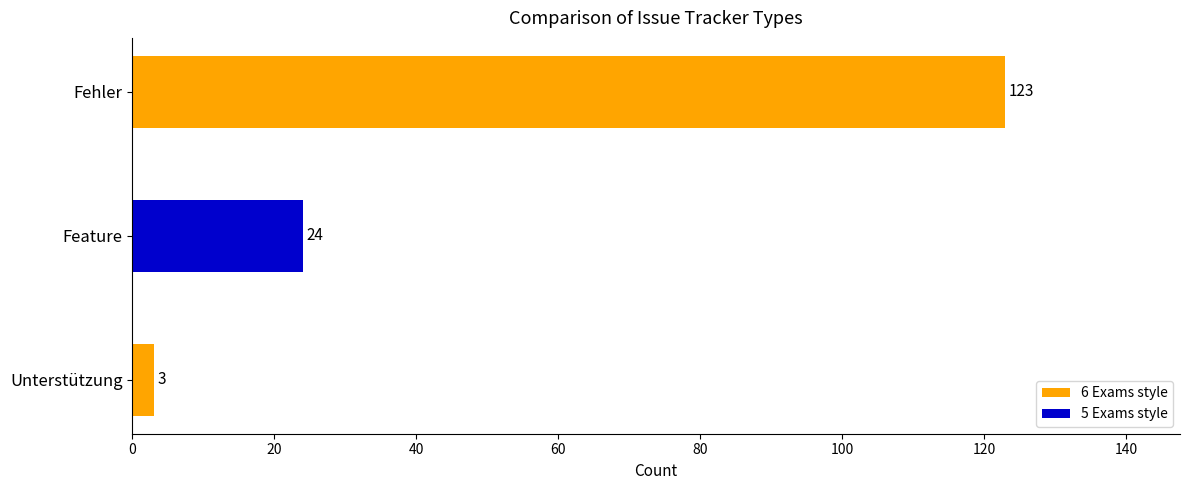

Reading top to bottom, list all the values displayed in this chart.

Fehler=123	Feature=24	Unterstützung=3